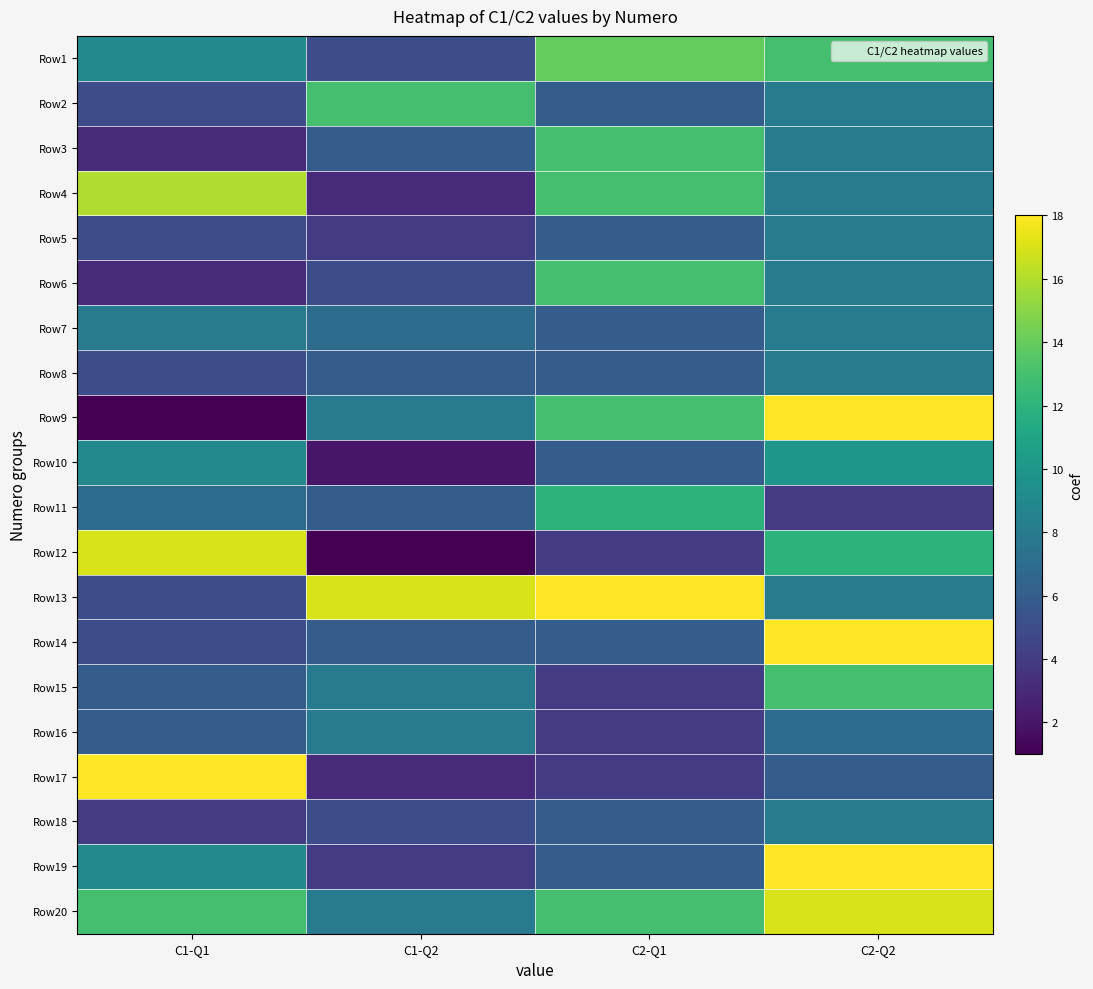

Which has a higher value, C2-Q1 or C2-Q2?

C2-Q1